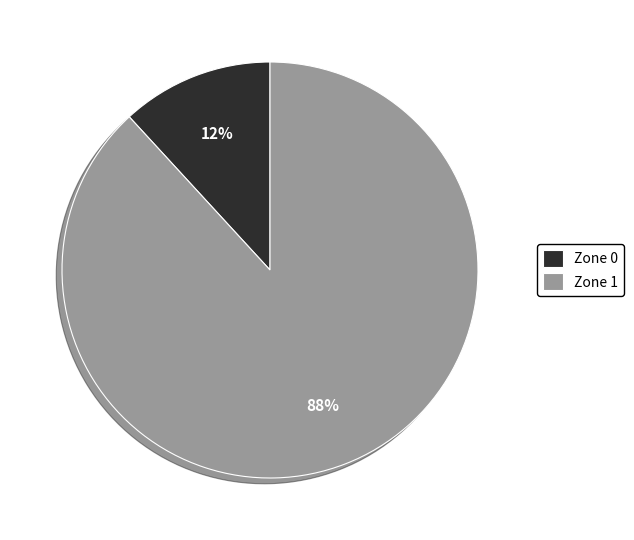

Which category has the smallest portion of the pie?

Zone 0